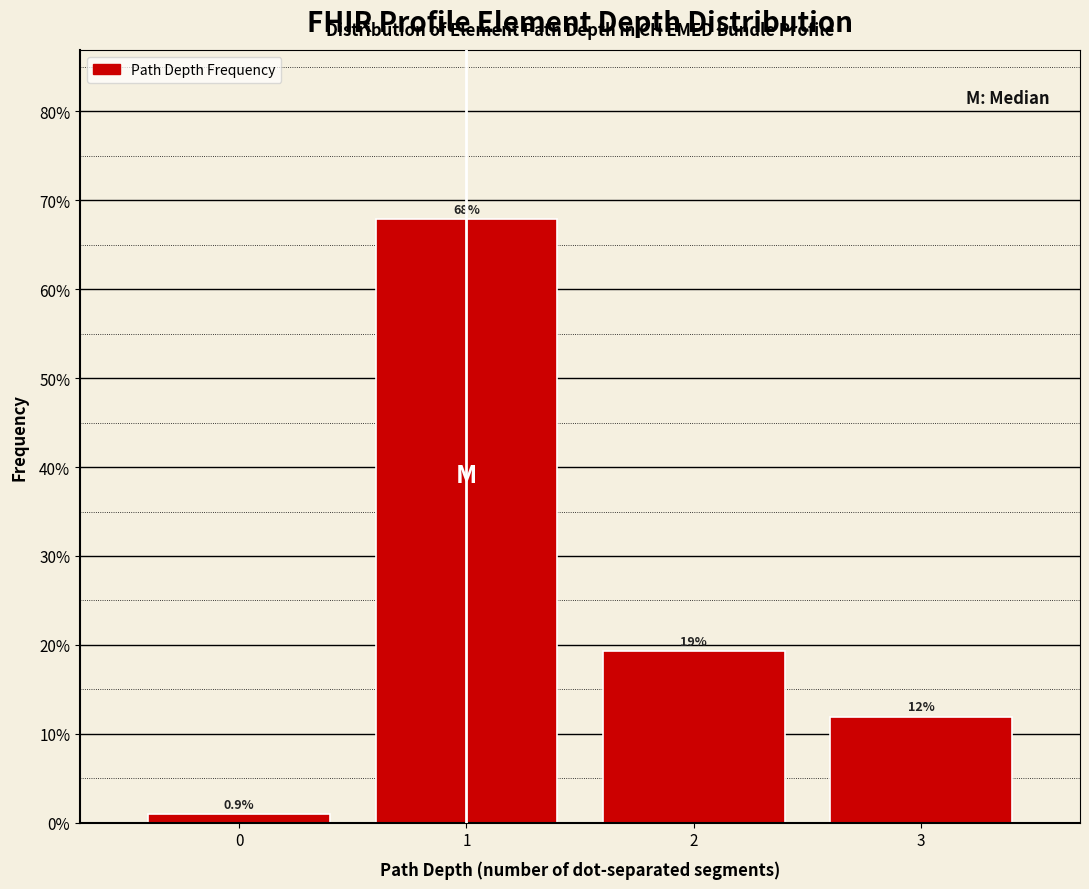

Which range on the x-axis has the tallest bar?

0.5 to 1.5